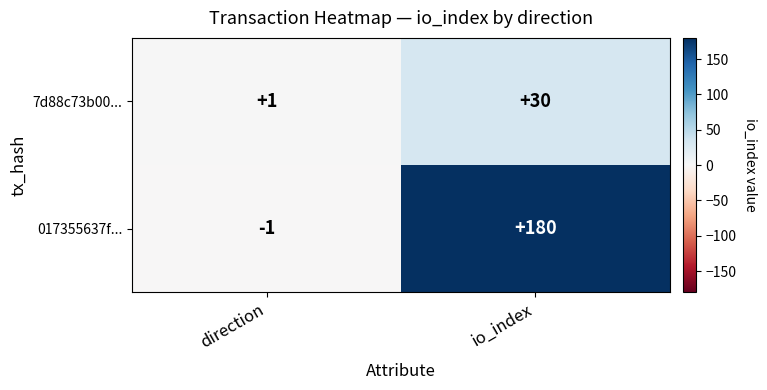

Which series has the largest total across all categories?

017355637f...